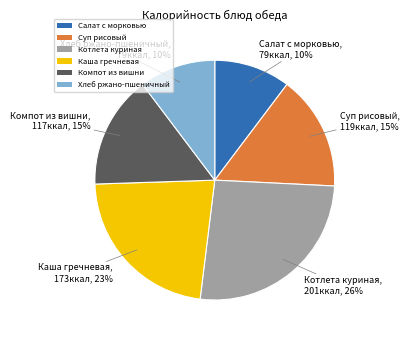

Does Хлеб ржано-пшеничный account for over 50% of the chart?

No